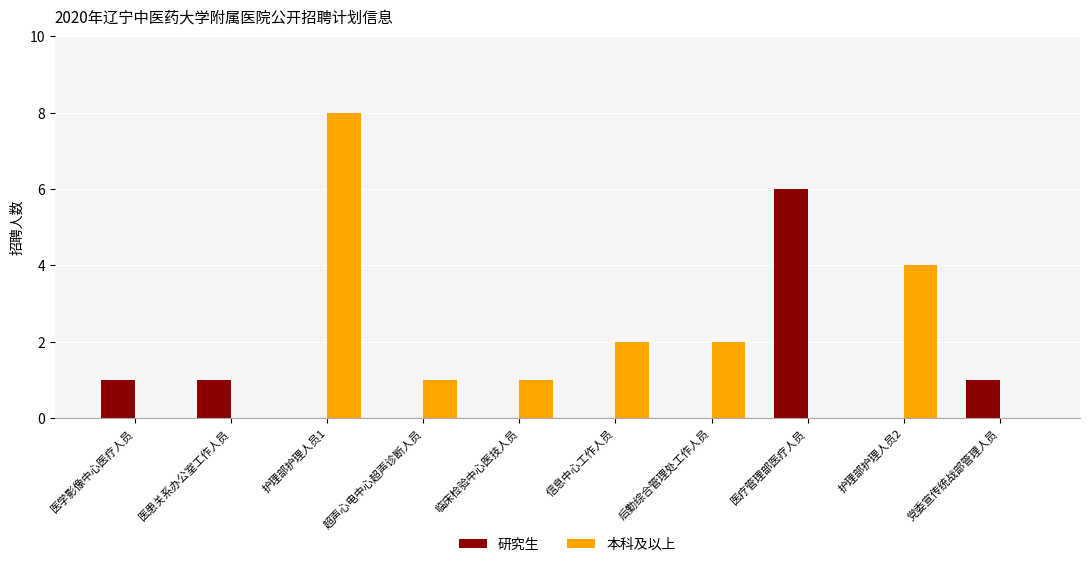

How many groups of bars are there?

10